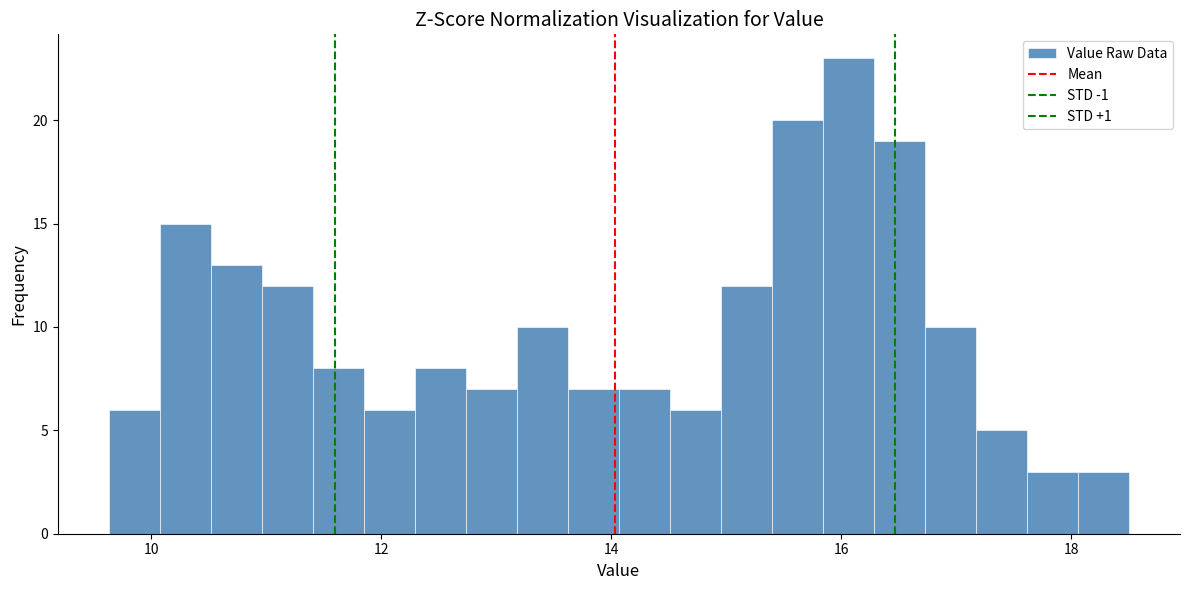

Read against the x-axis, roughly where is the centre of the tallest bar?

16.0